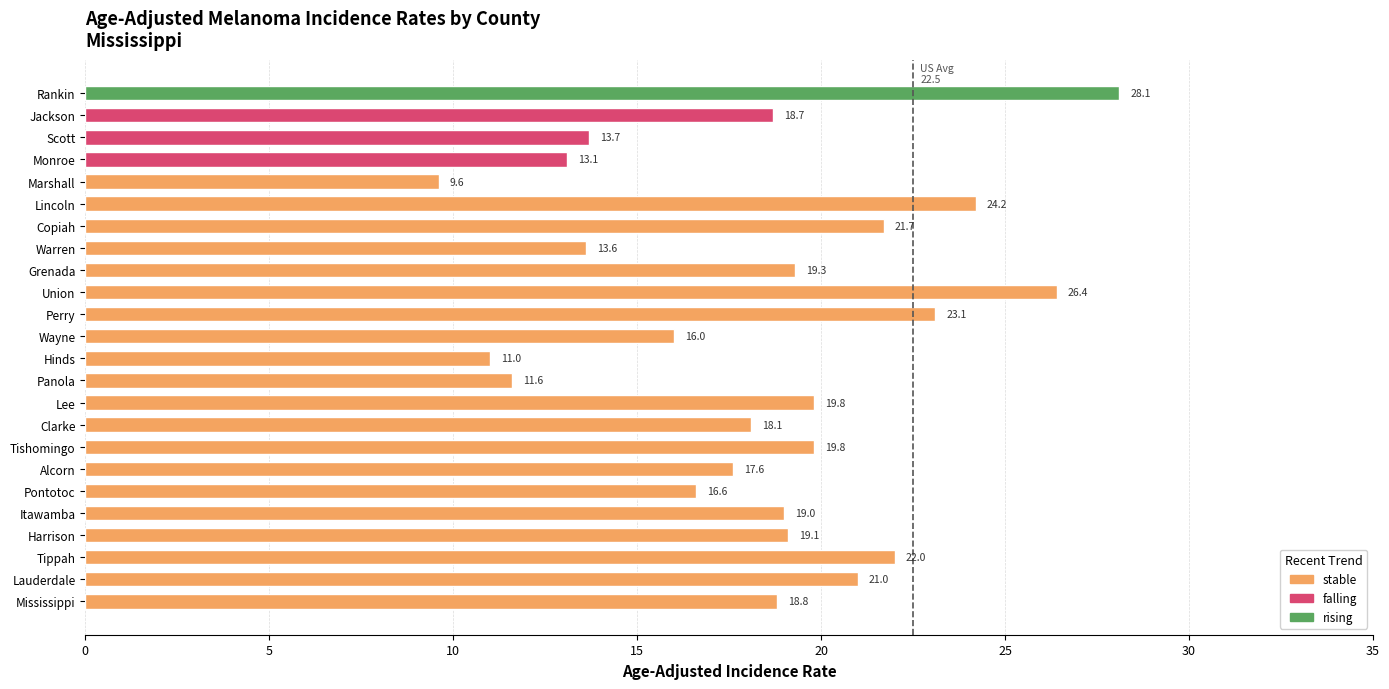

Does the chart contain stacked bars?

No